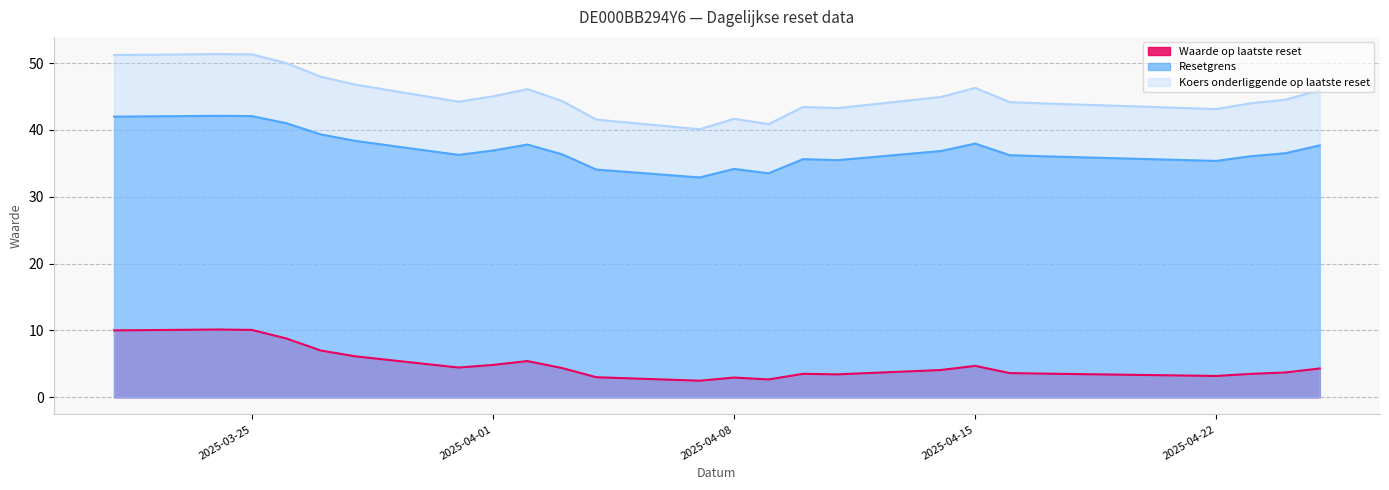

What is the total value across all series at 2025-04-02?

89.3